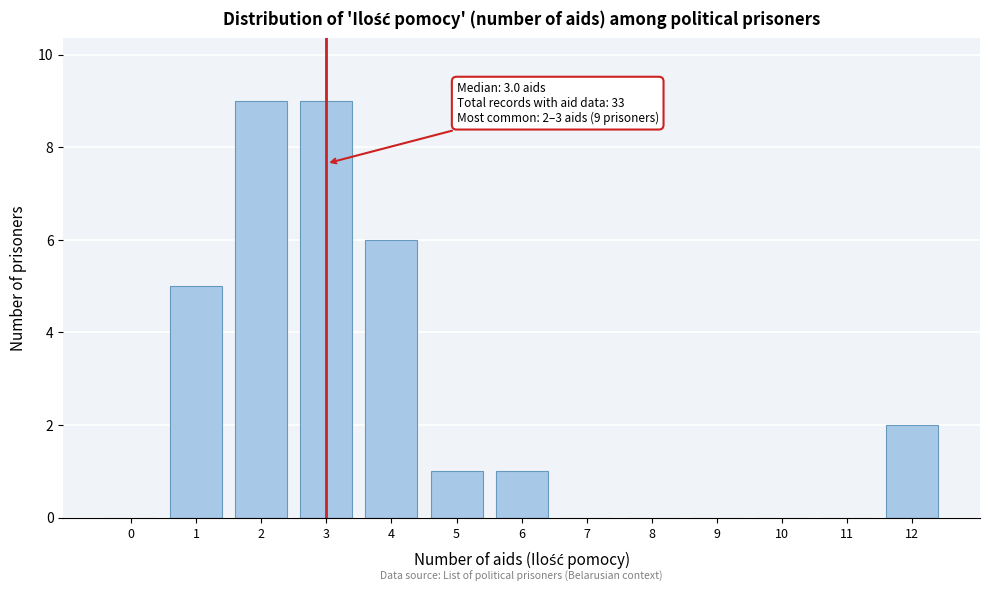

Reading right to left, what are all the values shown in this chart?

12=2	11=0	10=0	9=0	8=0	7=0	6=1	5=1	4=6	3=9	2=9	1=5	0=0